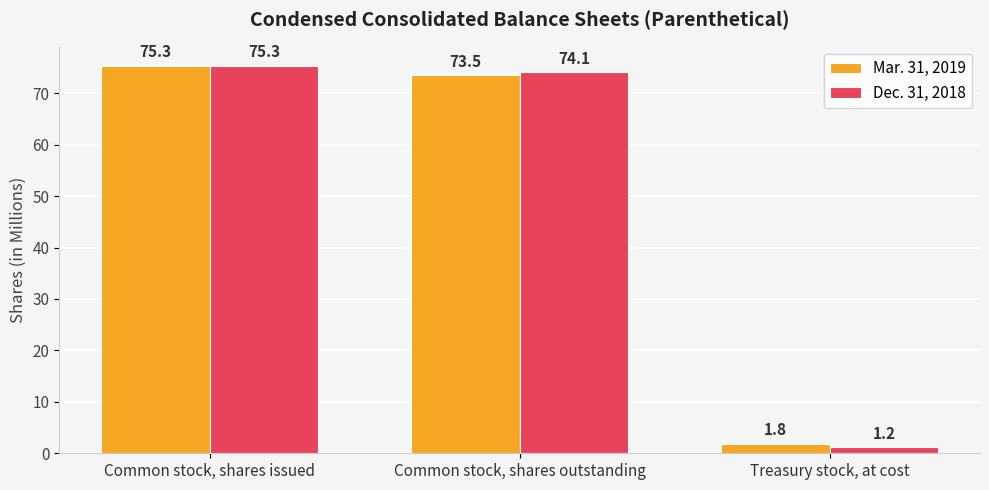

Is the value of Dec. 31, 2018 at Treasury stock, at cost greater than the value of Mar. 31, 2019 at Common stock, shares outstanding?

No